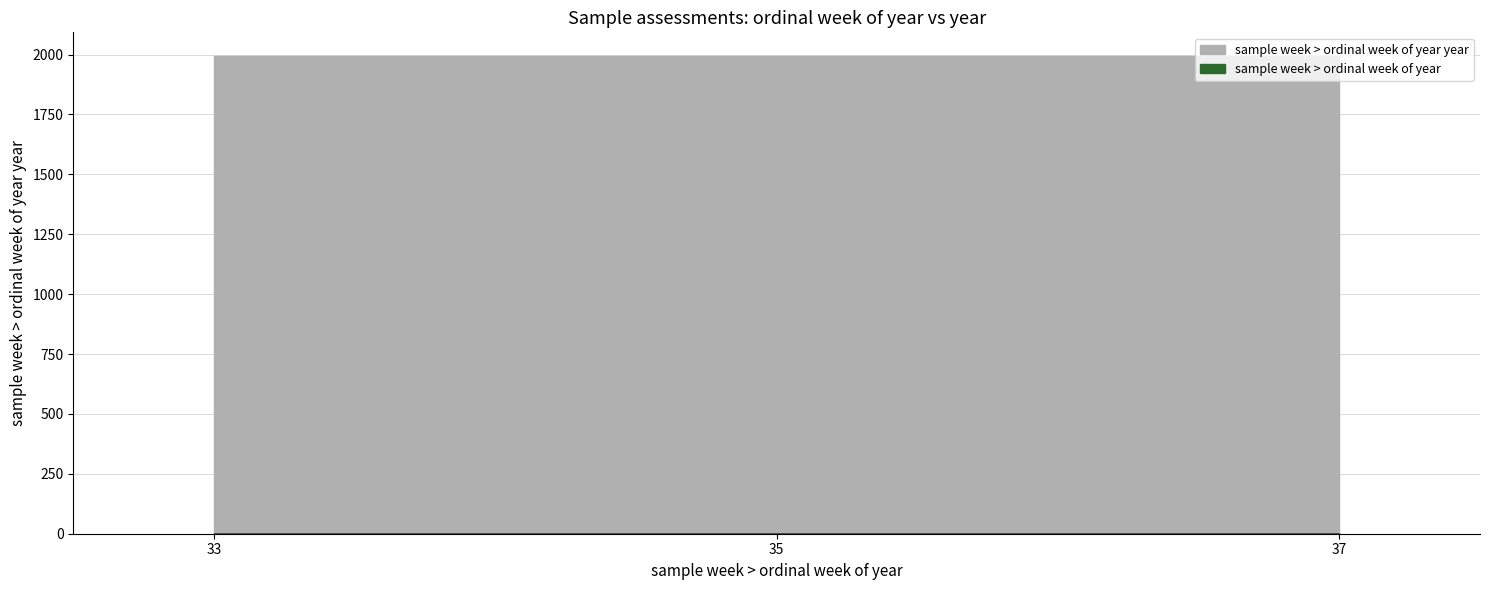

True or false: sample week > ordinal week of year year and sample week > ordinal week of year intersect in this chart.

False